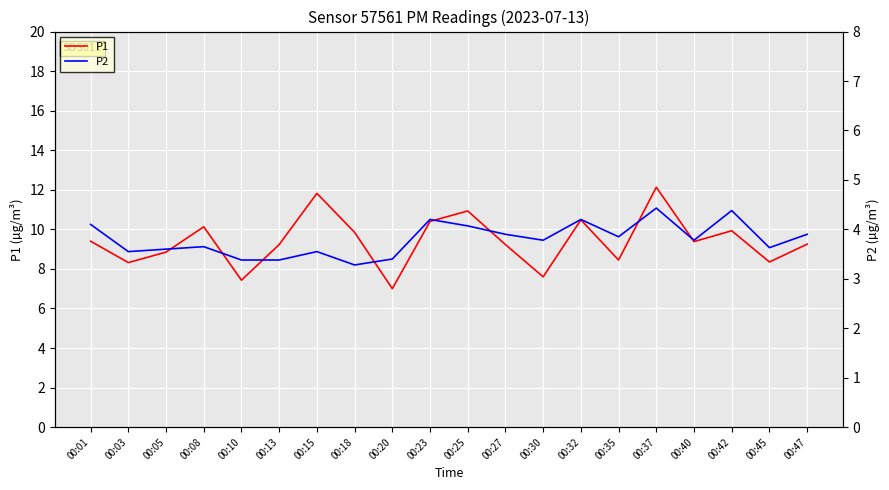

What is the maximum value for P2?

4.4